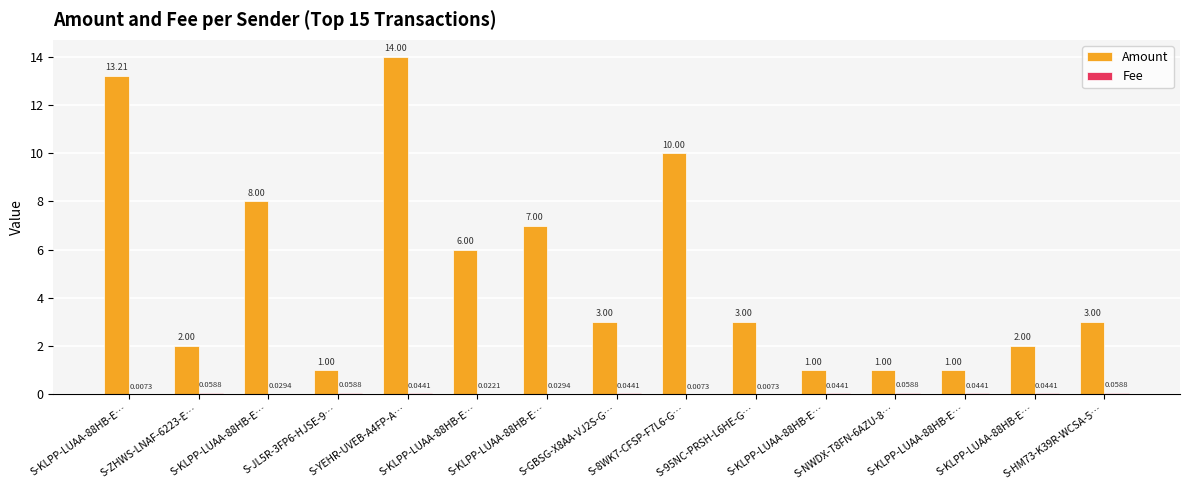

At which category does the chart reach its peak across all series?

S-YEHR-UVEB-A4FP-A…